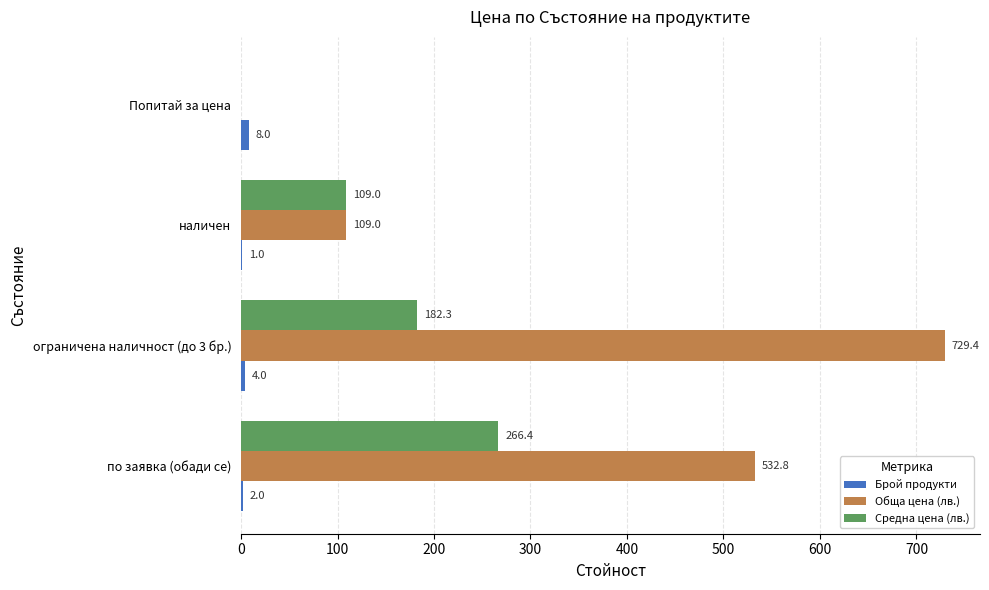

The value of Брой продукти at ограничена наличност (до 3 бр.) is 4.0. True or false?

True